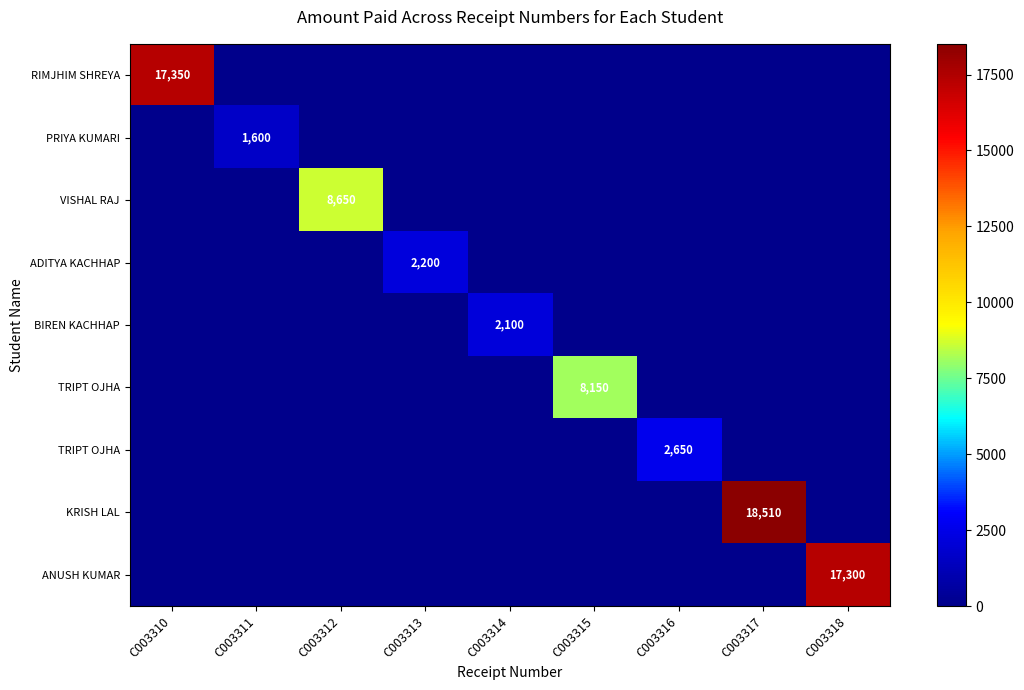

What is the difference between the highest and lowest values at C003311?

1600